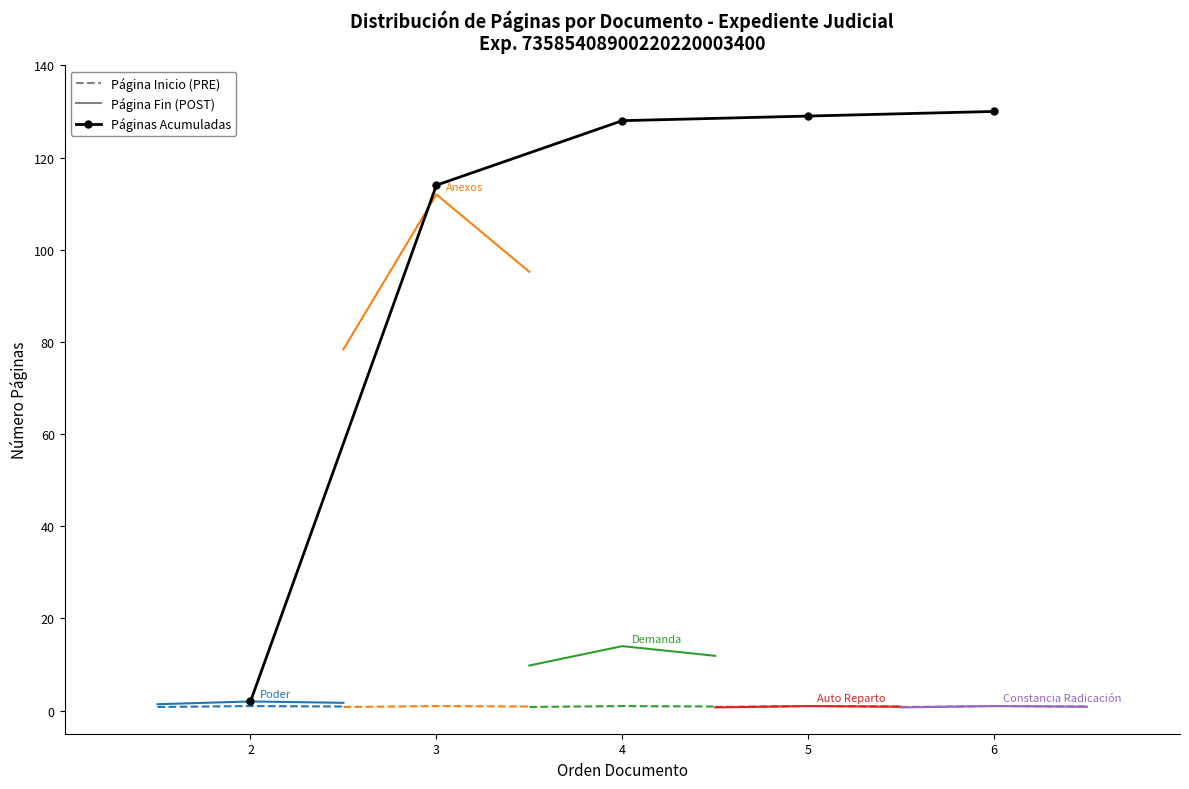

Between Poder and Anexos, which series saw the biggest shift?

Anexos